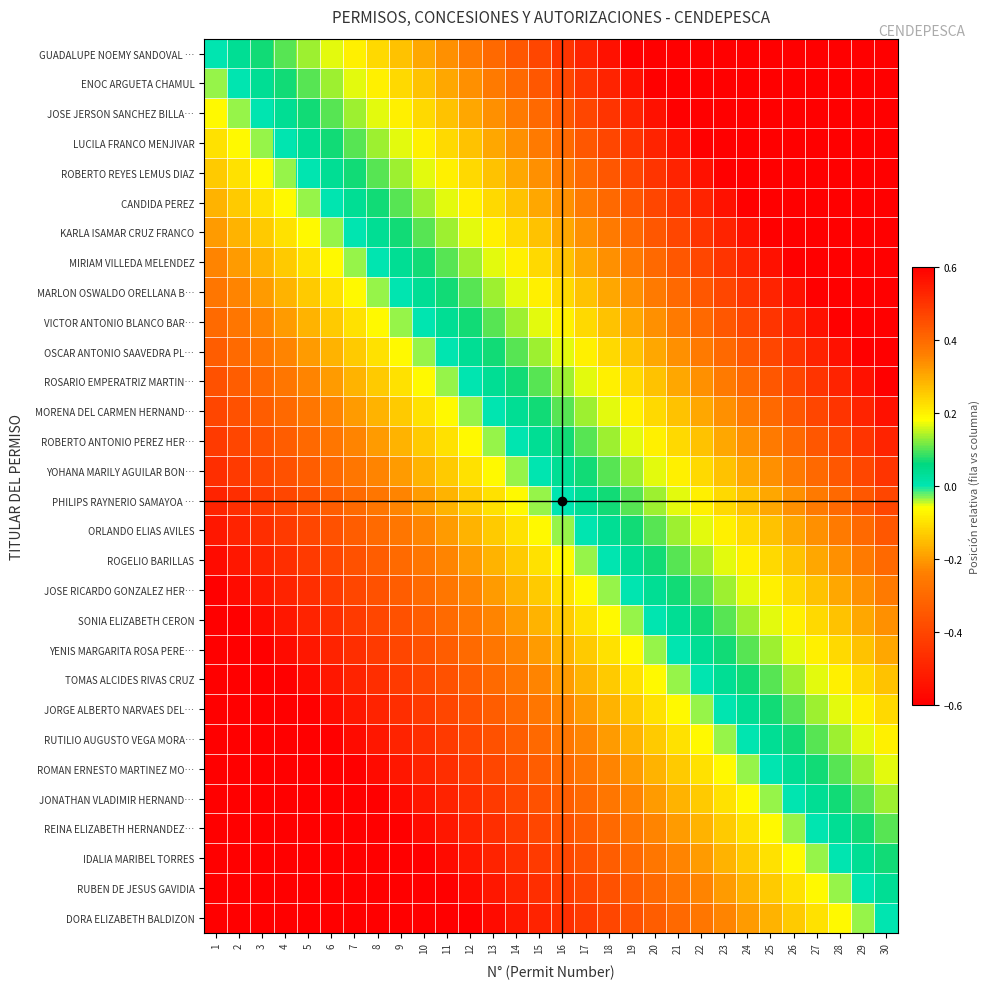

Rank the series at 20 from highest to lowest value.

GUADALUPE NOEMY SANDOVAL …, ENOC ARGUETA CHAMUL, JOSE JERSON SANCHEZ BILLA…, LUCILA FRANCO MENJIVAR, ROBERTO REYES LEMUS DIAZ, CANDIDA PEREZ, KARLA ISAMAR CRUZ FRANCO, MIRIAM VILLEDA MELENDEZ, MARLON OSWALDO ORELLANA B…, VICTOR ANTONIO BLANCO BAR…, OSCAR ANTONIO SAAVEDRA PL…, ROSARIO EMPERATRIZ MARTIN…, MORENA DEL CARMEN HERNAND…, ROBERTO ANTONIO PEREZ HER…, YOHANA MARILY AGUILAR BON…, PHILIPS RAYNERIO SAMAYOA …, ORLANDO ELIAS AVILES, ROGELIO BARILLAS, JOSE RICARDO GONZALEZ HER…, SONIA ELIZABETH CERON, YENIS MARGARITA ROSA PERE…, TOMAS ALCIDES RIVAS CRUZ, JORGE ALBERTO NARVAES DEL…, RUTILIO AUGUSTO VEGA MORA…, ROMAN ERNESTO MARTINEZ MO…, JONATHAN VLADIMIR HERNAND…, REINA ELIZABETH HERNANDEZ…, IDALIA MARIBEL TORRES, RUBEN DE JESUS GAVIDIA, DORA ELIZABETH BALDIZON